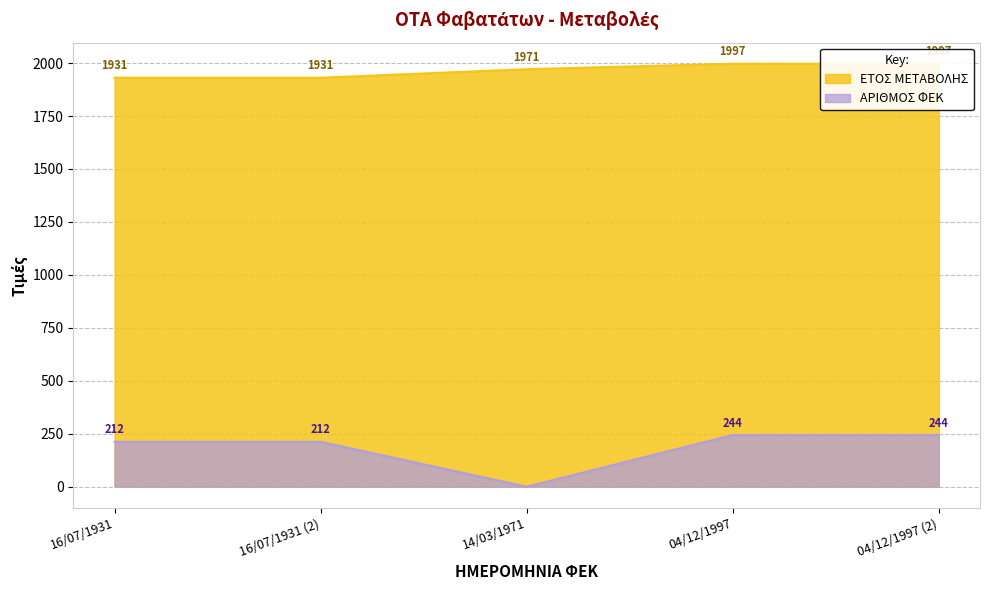

Count the number of data series in this chart.

2